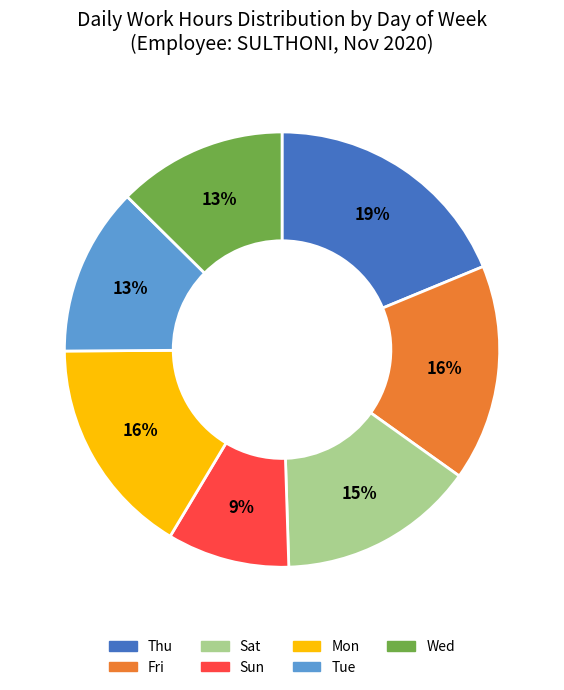

Count the number of slices in the pie.

7